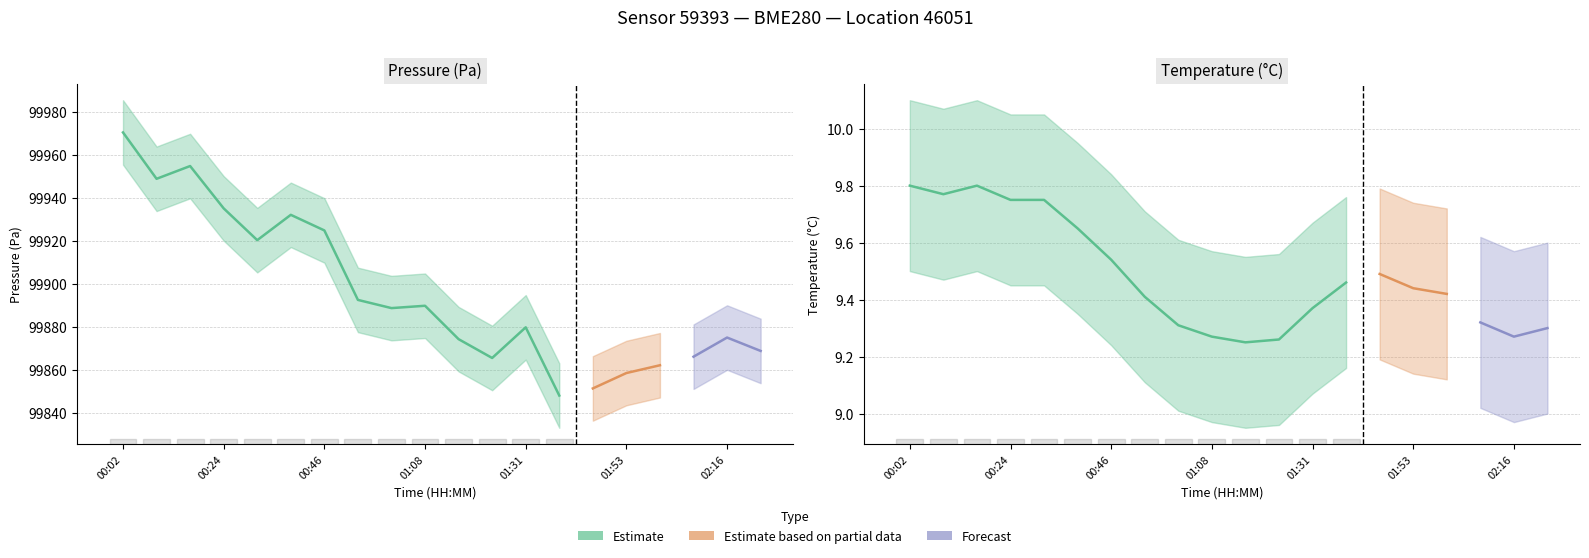

What is the difference between the second highest and minimum values in the pressure series?

106.7